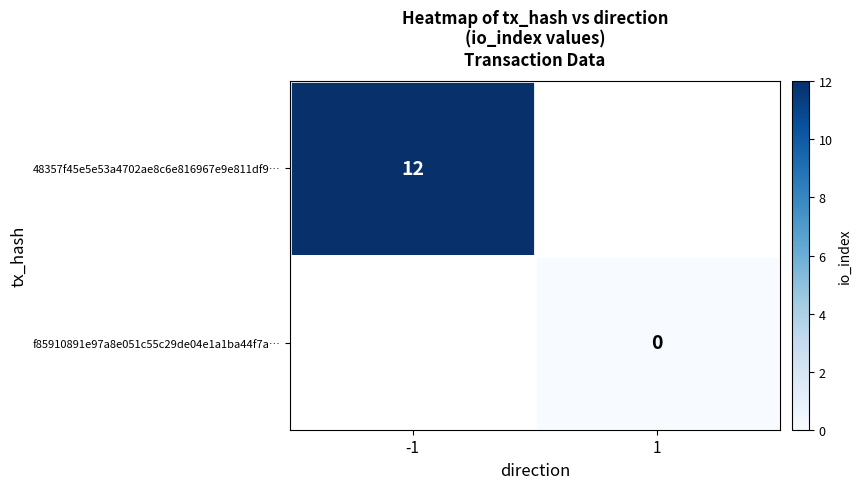

Is the value of f85910891e97a8e051c55c29de04e1a1ba44f7a… at 1 greater than the value of 48357f45e5e53a4702ae8c6e816967e9e811df9… at -1?

No